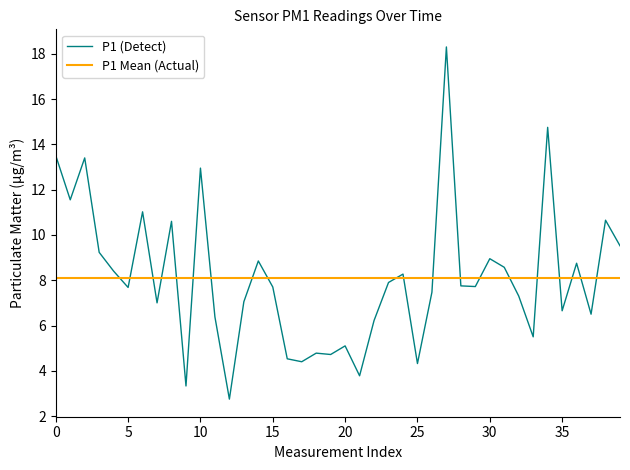

Reading left to right, transcribe all the data shown in this chart.

13.5	11.6	13.4	9.2	8.4	7.7	11.0	7.0	10.6	3.3	12.9	6.4	2.8	7.0	8.8	7.7	4.5	4.4	4.8	4.7	5.1	3.8	6.2	7.9	8.3	4.3	7.5	18.3	7.8	7.7	8.9	8.6	7.3	5.5	14.8	6.7	8.8	6.5	10.7	9.5